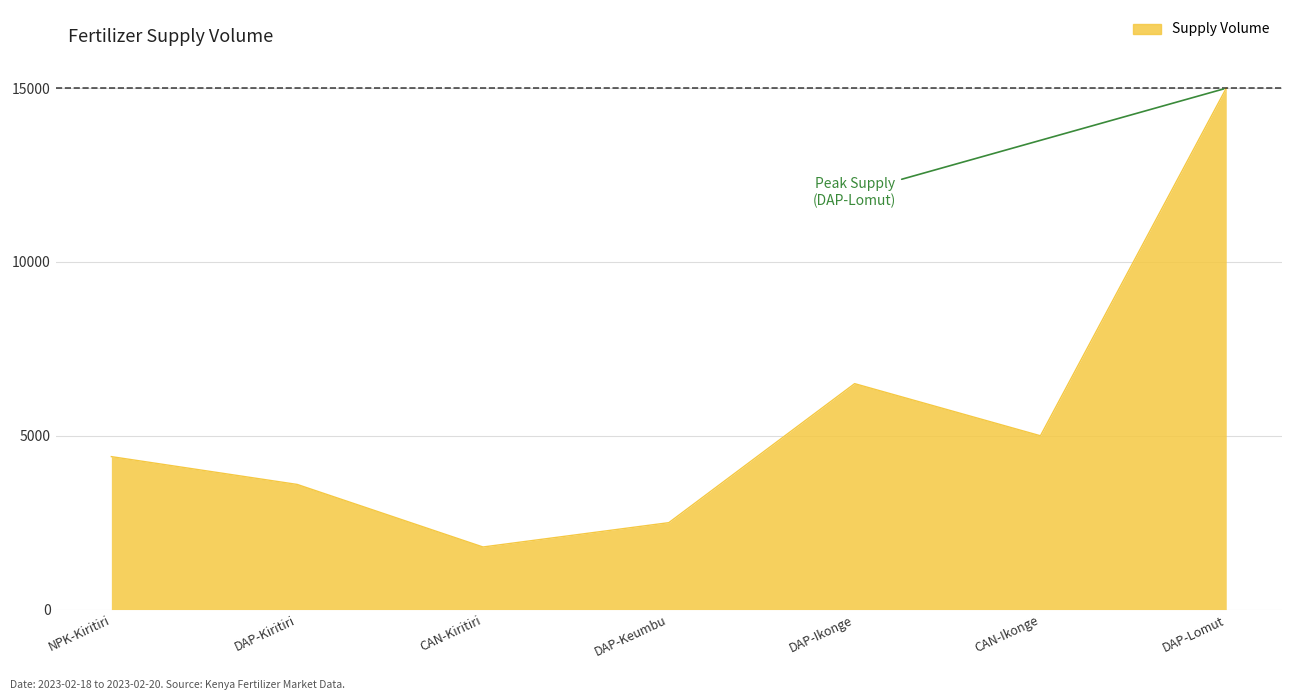

What is the average value?

5543